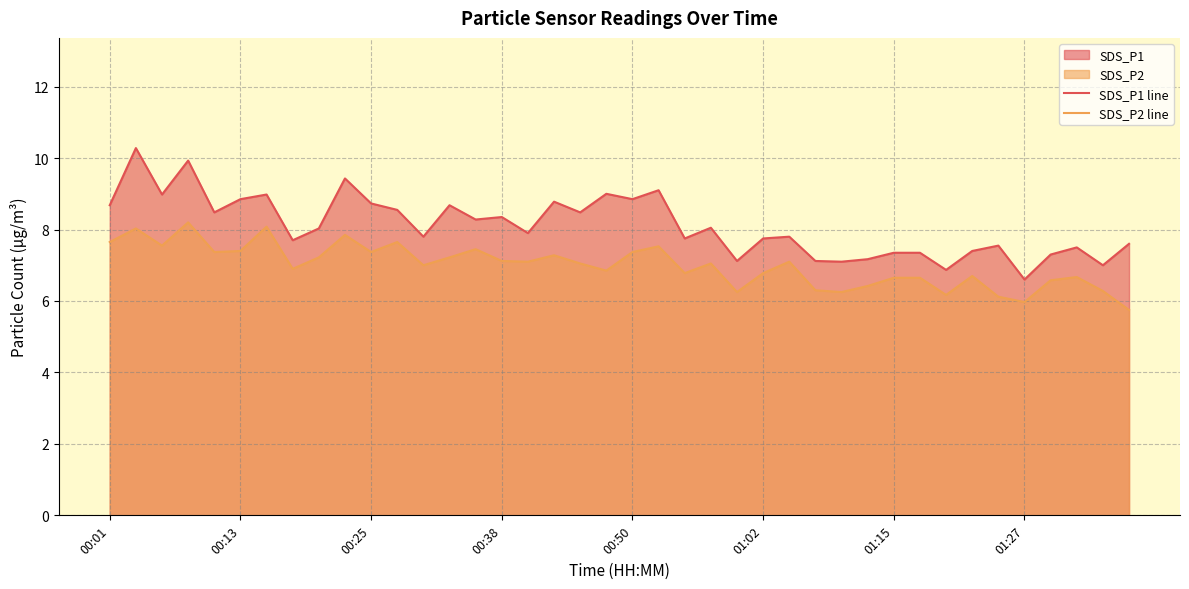

What is the maximum value shown in the chart?

10.3